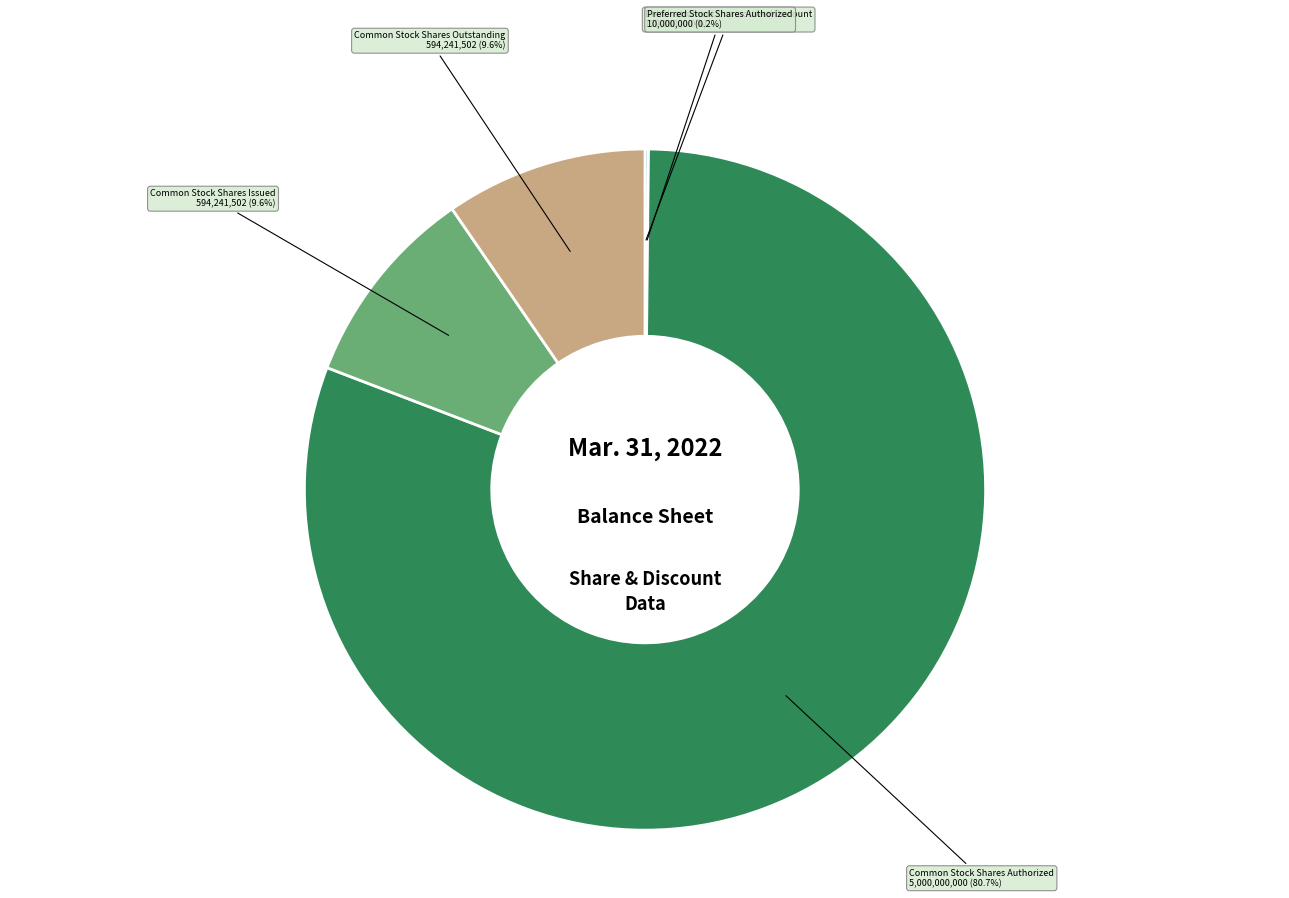

What is the largest slice in the pie chart?

Common Stock Shares Authorized